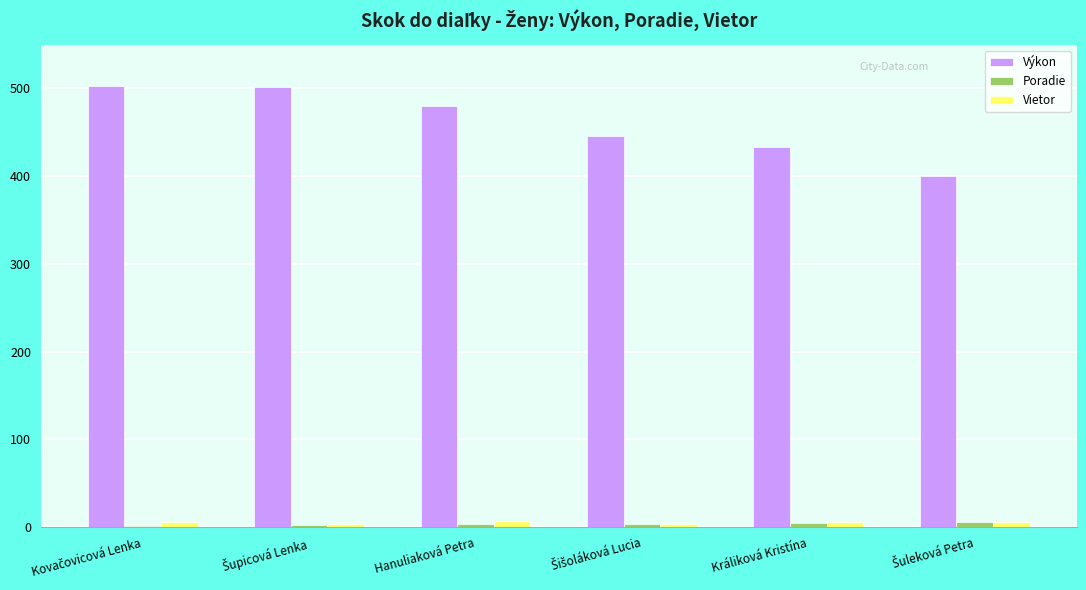

Is the value of Výkon at Hanuliaková Petra greater than the value of Vietor at Králiková Kristína?

Yes